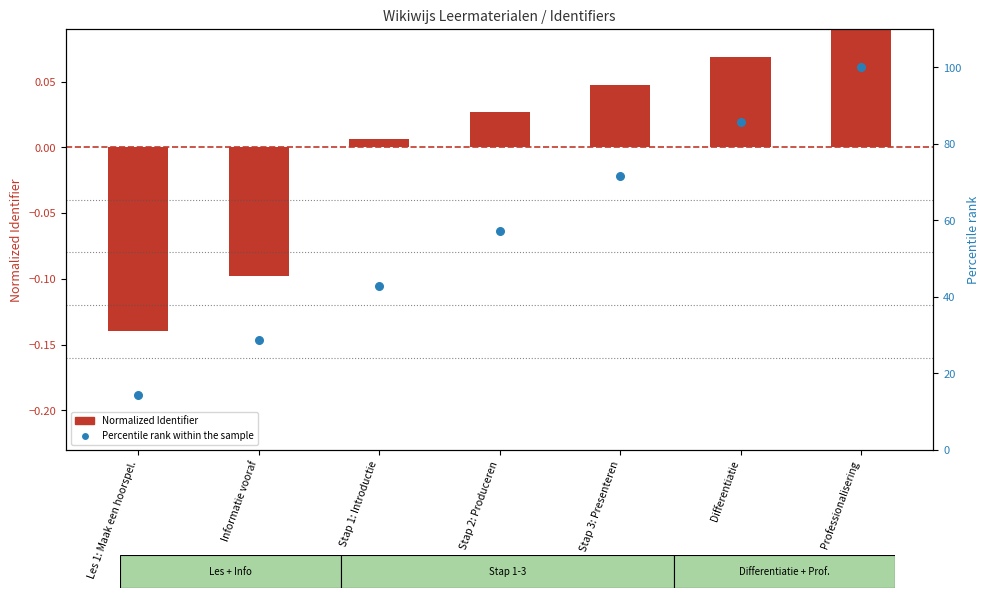

What are all the series names shown in the legend?

Normalized Identifier, Percentile rank within the sample